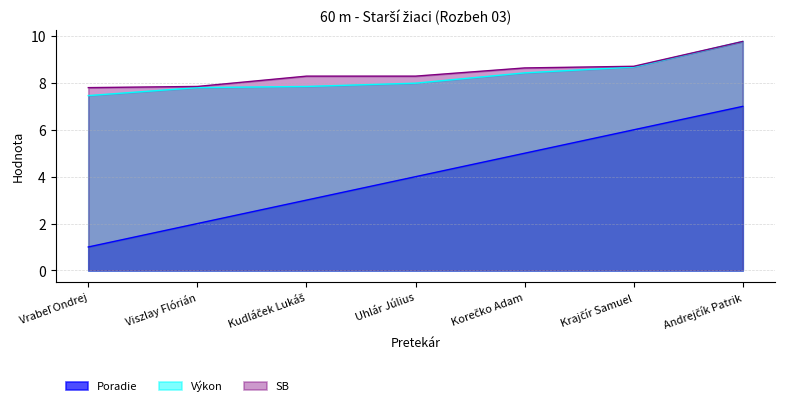

Which series changed the most between Vrabeľ Ondrej and Krajčír Samuel?

Poradie